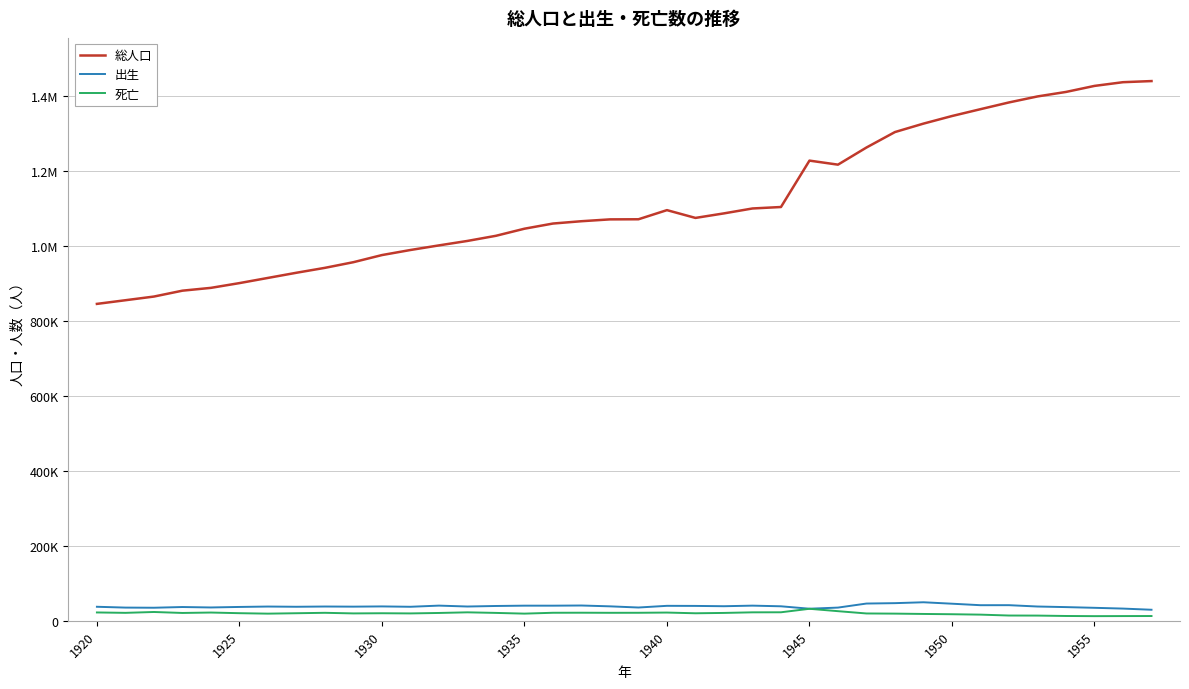

Does the chart display data point markers on the line(s)?

No